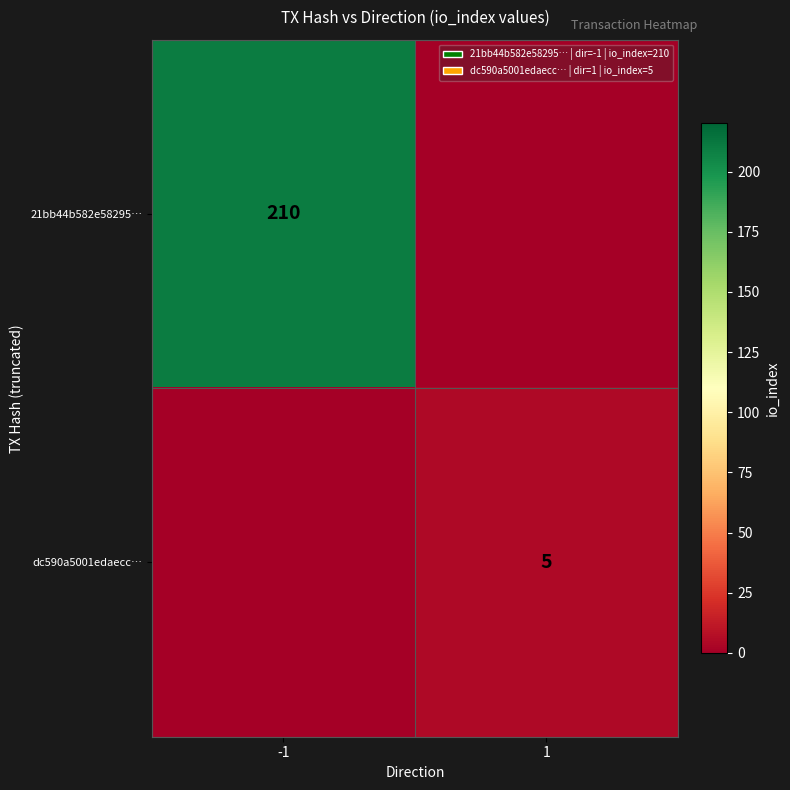

True or false: 21bb44b582e58295… has a value of 210 at -1.

True